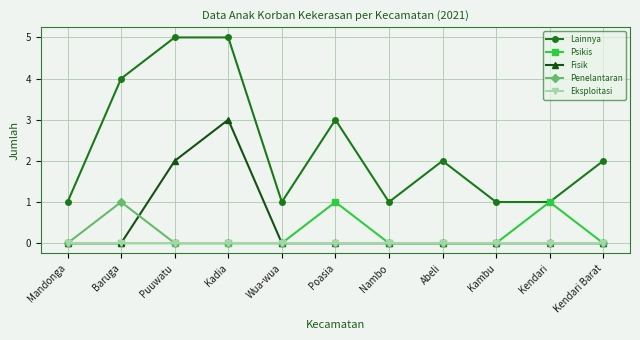

Reading left to right, list all the values displayed in this chart.

Lainnya: 1	4	5	5	1	3	1	2	1	1	2
Psikis: 0	0	0	0	0	1	0	0	0	1	0
Fisik: 0	0	2	3	0	0	0	0	0	0	0
Penelantaran: 0	1	0	0	0	0	0	0	0	0	0
Eksploitasi: 0	0	0	0	0	0	0	0	0	0	0